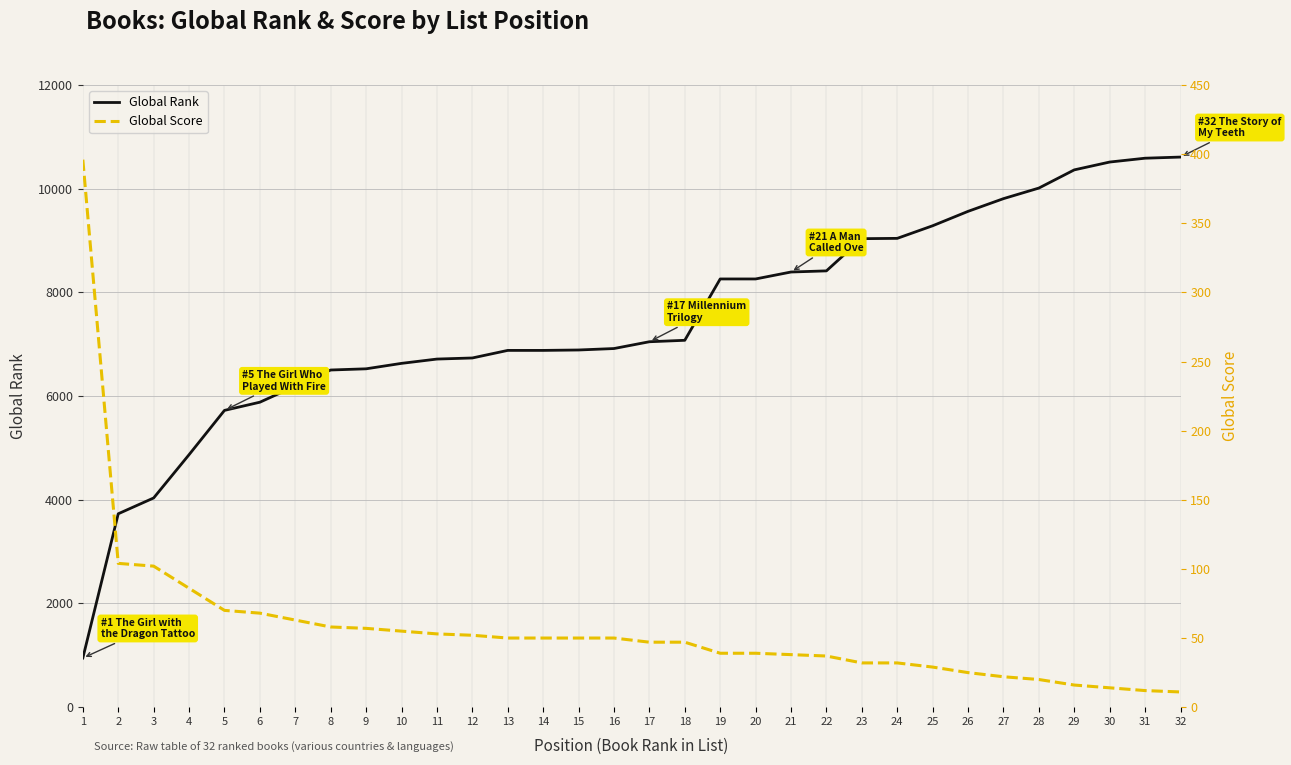

Between 4 and 19, which series saw the biggest shift?

Global Rank